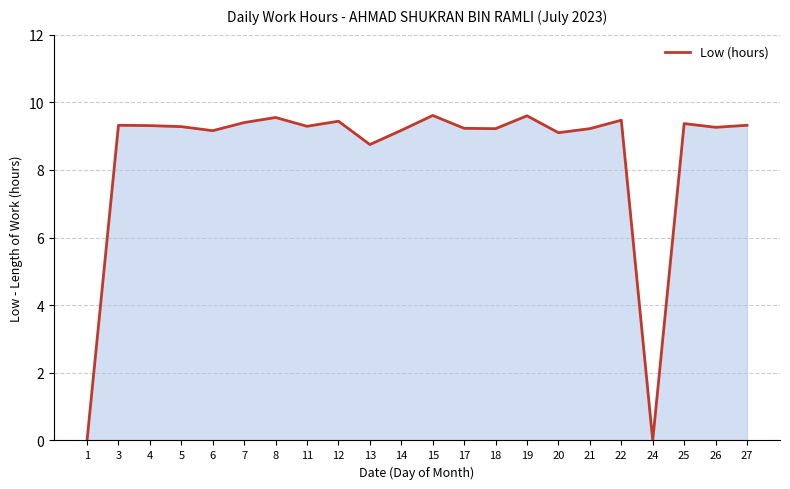

Approximately how many times larger is the value at 27 compared to 7?

1.0